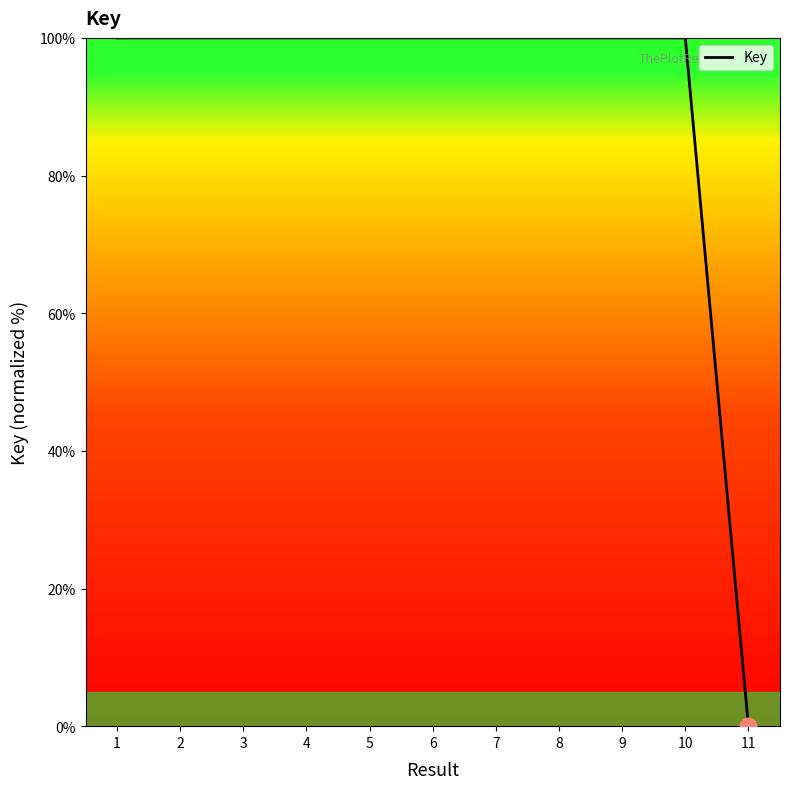

Which label corresponds to the smallest value in the chart?

11